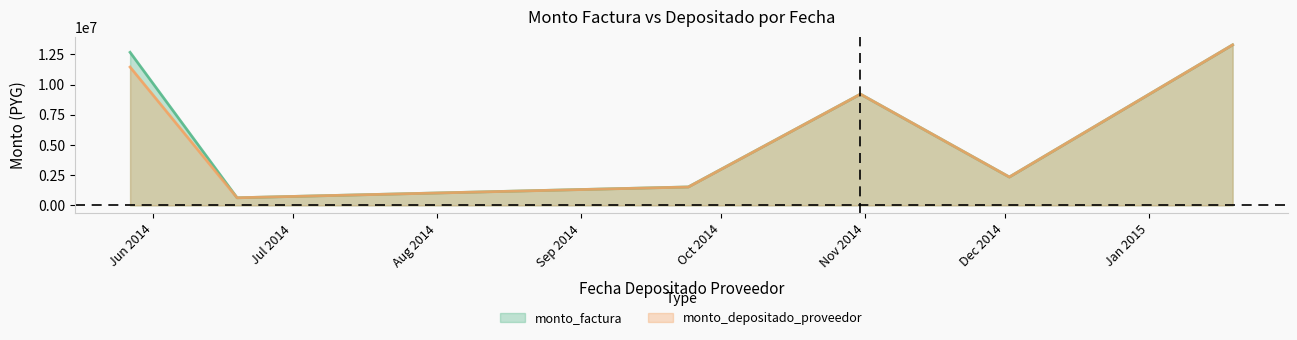

What is the minimum value for monto_factura?

629789